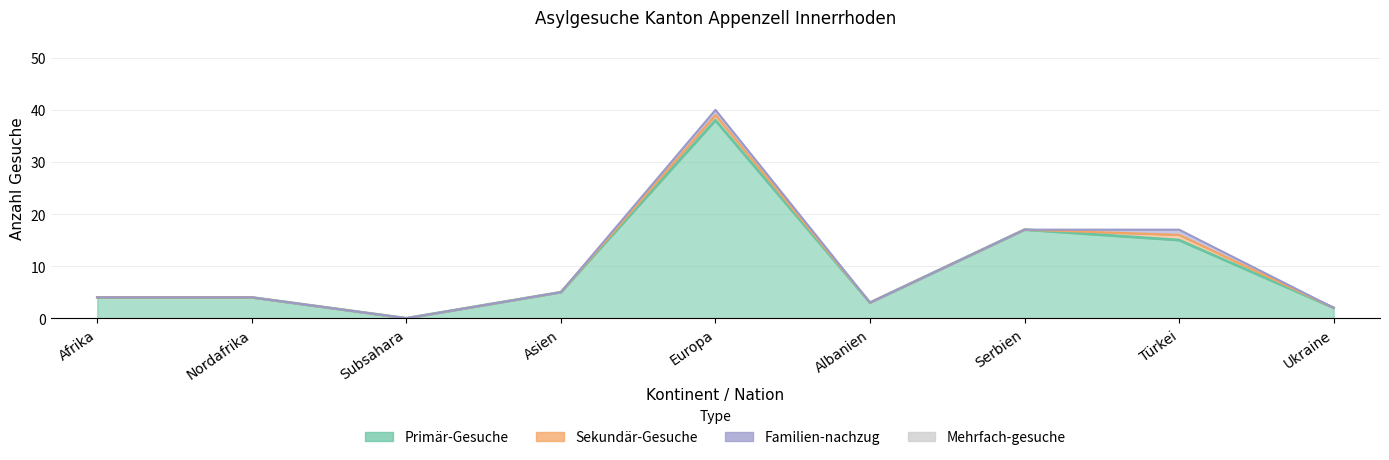

True or false: Familien-nachzug has a value of 0 at Afrika.

True